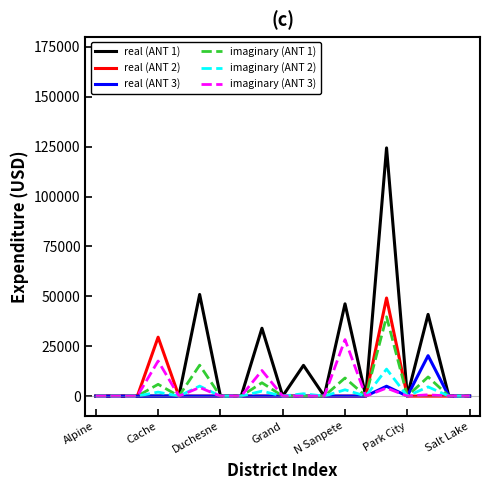

Does the chart display data point markers on the line(s)?

No